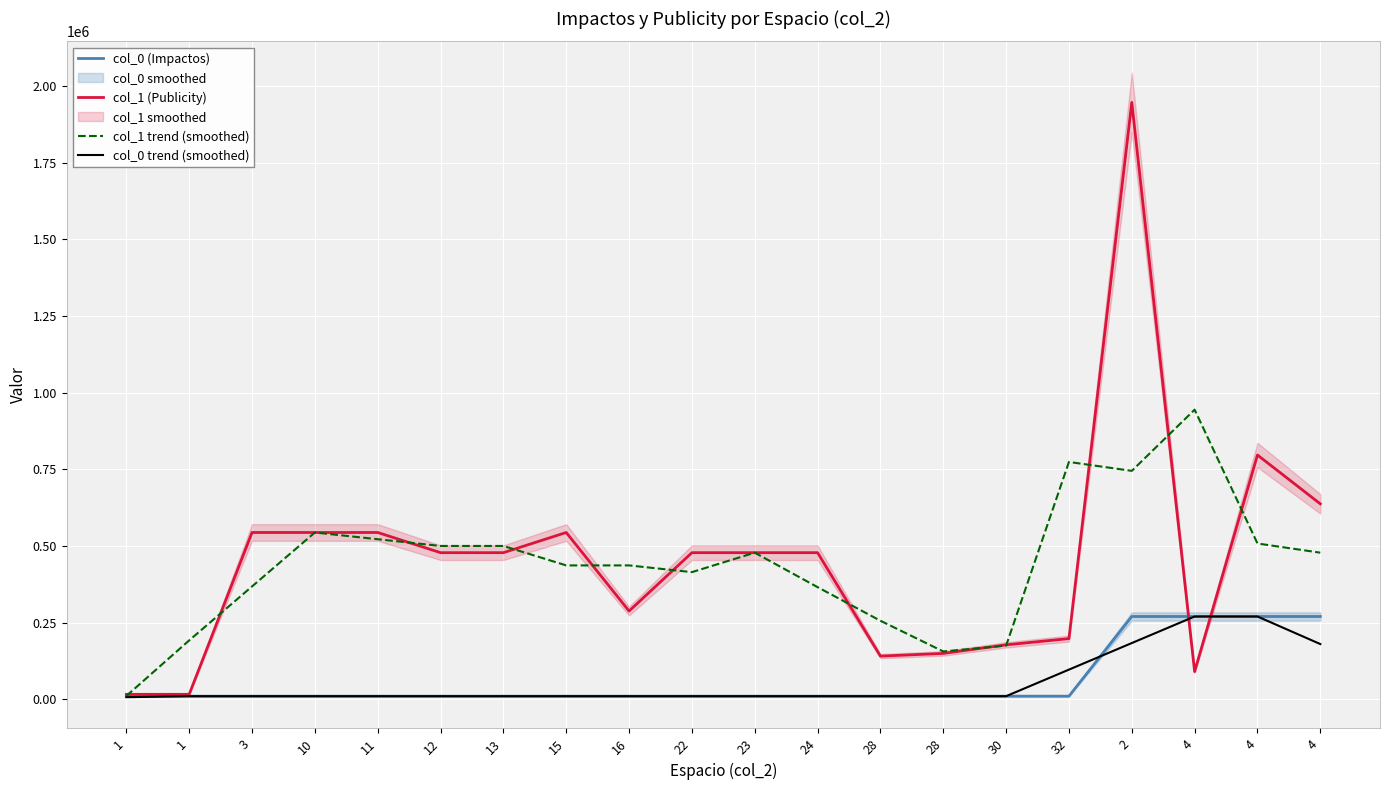

At which label does col_1 trend (smoothed) first exceed 477900?

10